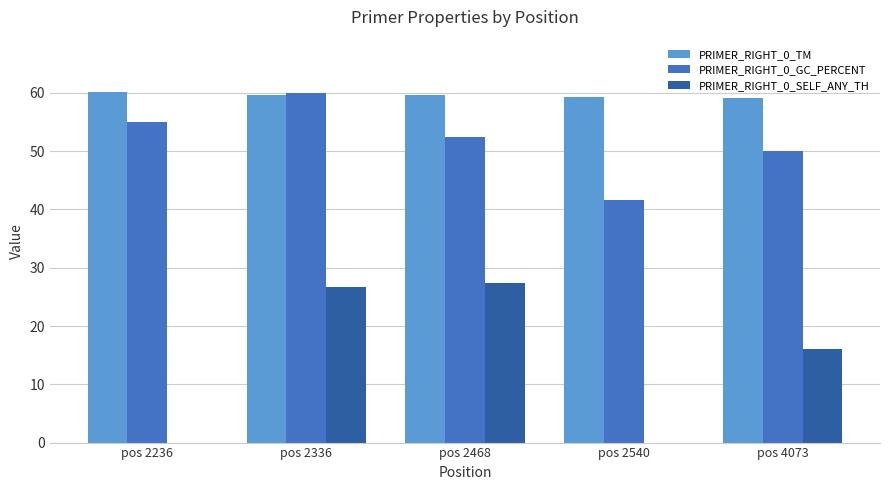

How many groups of bars are there?

5